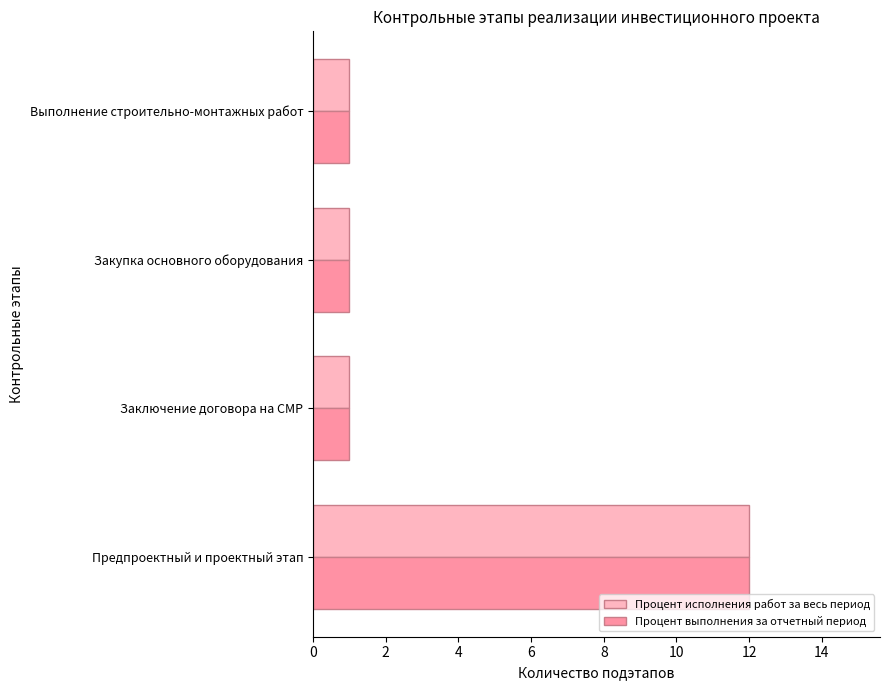

Count the number of categories in the chart.

4